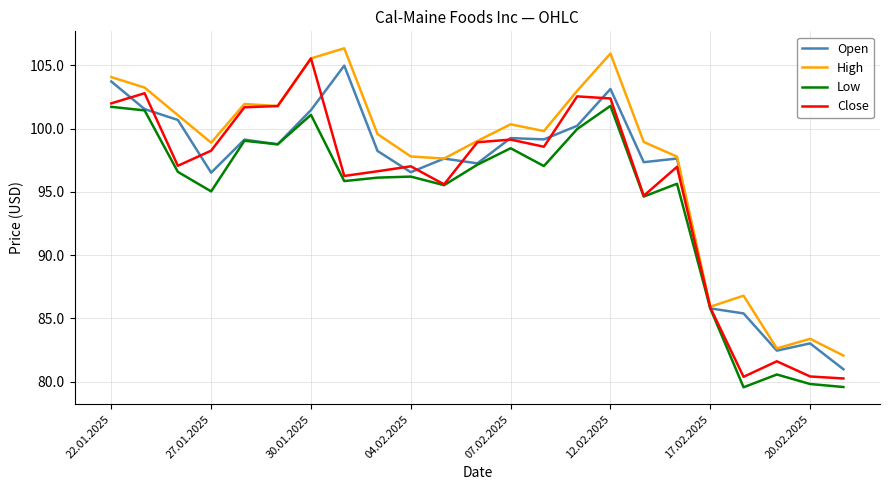

Does the chart display data point markers on the line(s)?

No